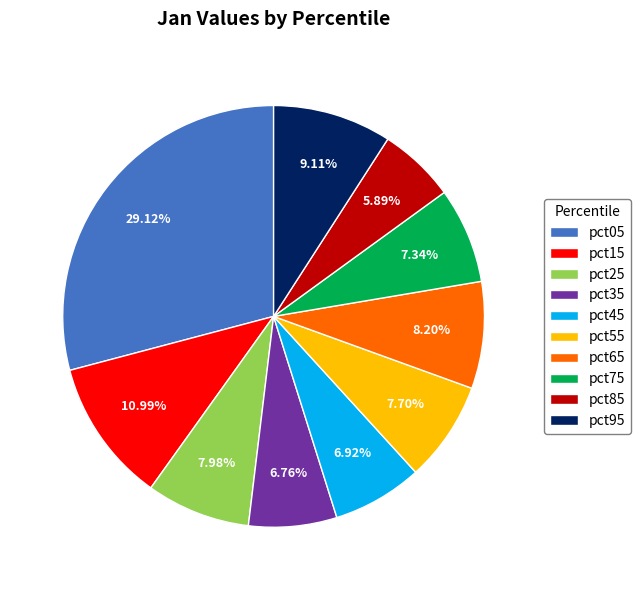

To the nearest percent, what is the average slice percentage?

10%